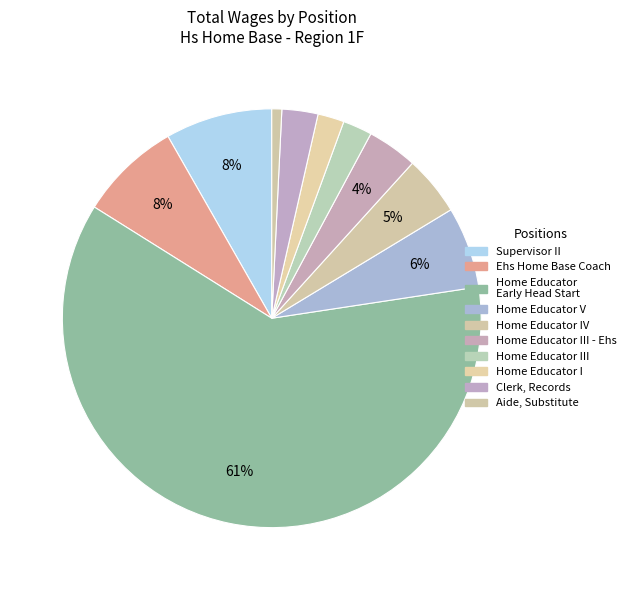

Count the number of slices in the pie.

10